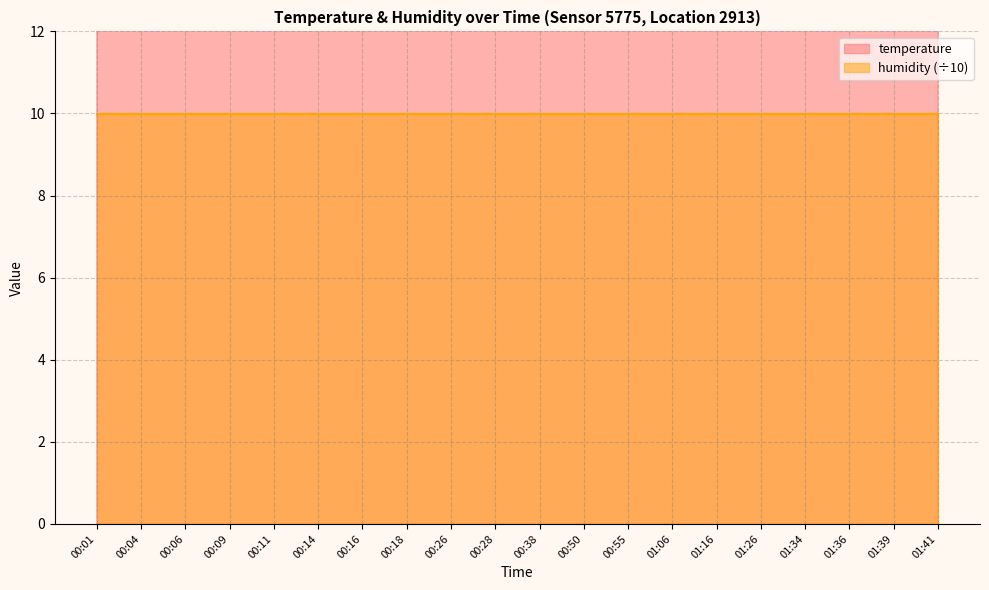

Reading left to right, what are all the values shown in this chart?

20.2	20.2	20.1	20.1	20.1	20.0	20.0	20.0	19.2	19.9	19.8	19.7	19.7	19.6	19.5	19.5	19.4	19.3	19.3	19.3